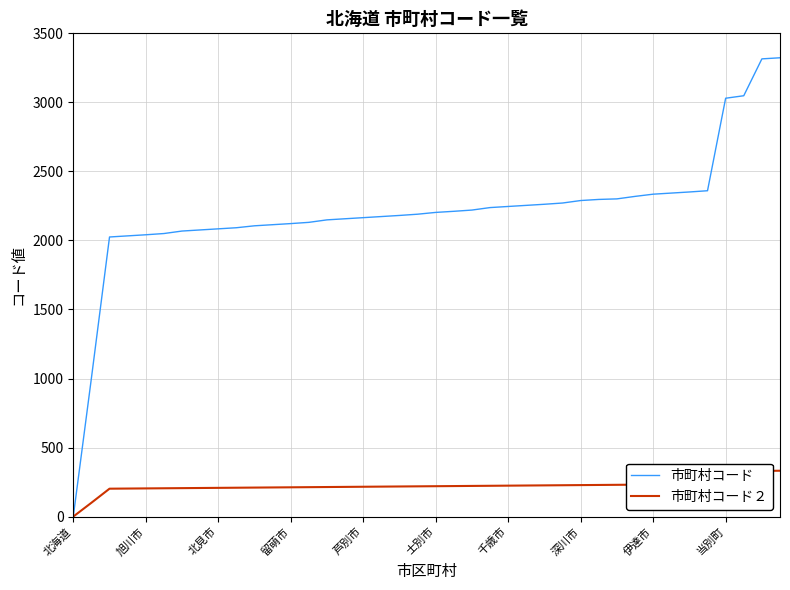

Rank the series by their maximum value, from highest to lowest.

市町村コード, 市町村コード２